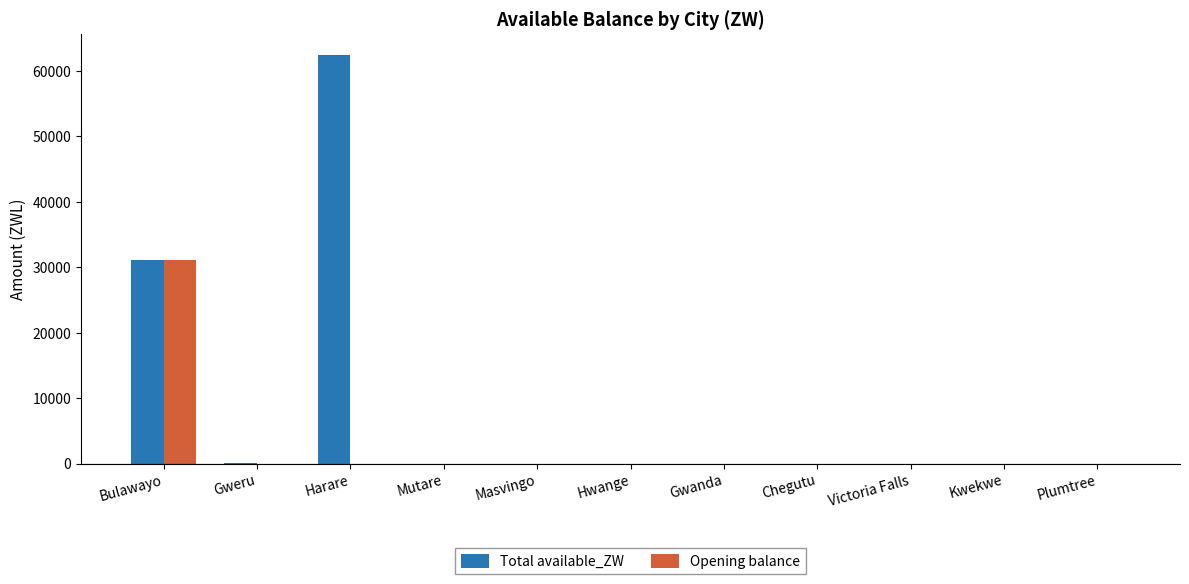

At which label is Total available_ZW closest to 31245?

Bulawayo